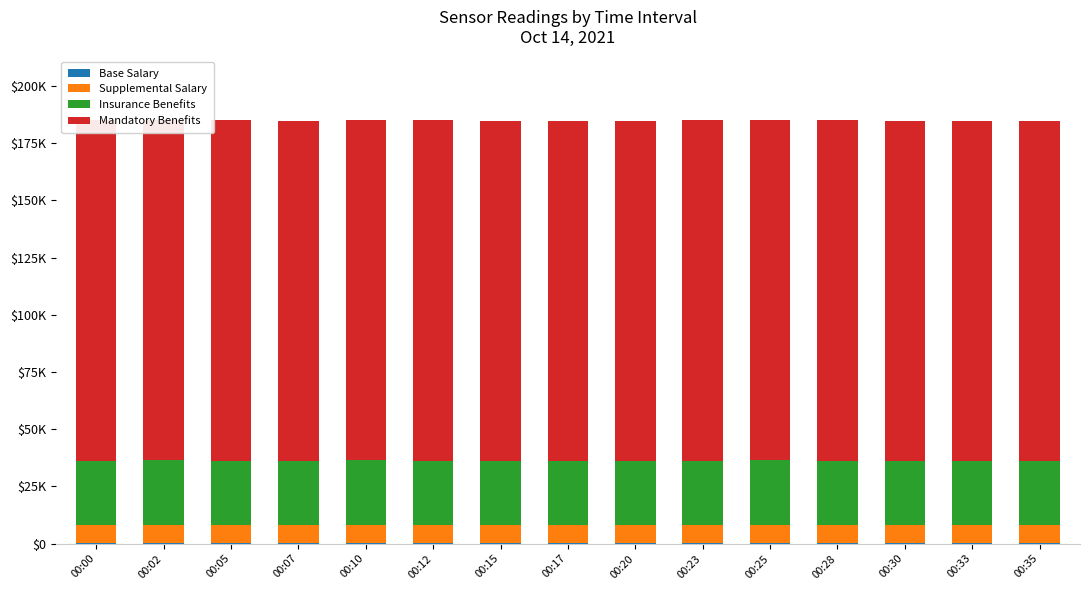

Which series changed the most between 00:12 and 00:17?

Supplemental Salary